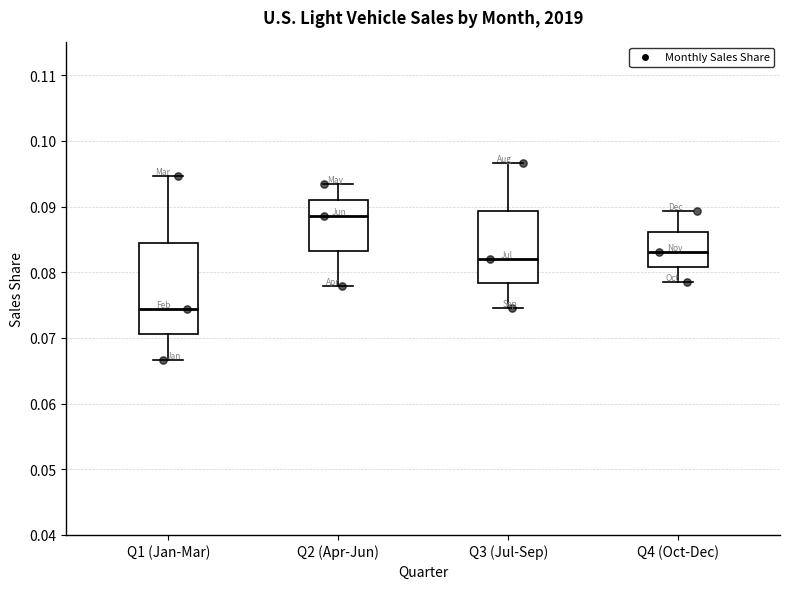

Reading left to right, read every box against the y-axis: the position of its median line, the range the box covers, and the ends of its whiskers. The values are not printed on the chart, so give them approximately, as read against the axis.

Q1 (Jan-Mar): median 0.074, box 0.071 to 0.085, whiskers 0.067 to 0.095
Q2 (Apr-Jun): median 0.089, box 0.083 to 0.091, whiskers 0.078 to 0.093
Q3 (Jul-Sep): median 0.082, box 0.078 to 0.089, whiskers 0.075 to 0.097
Q4 (Oct-Dec): median 0.083, box 0.081 to 0.086, whiskers 0.079 to 0.089